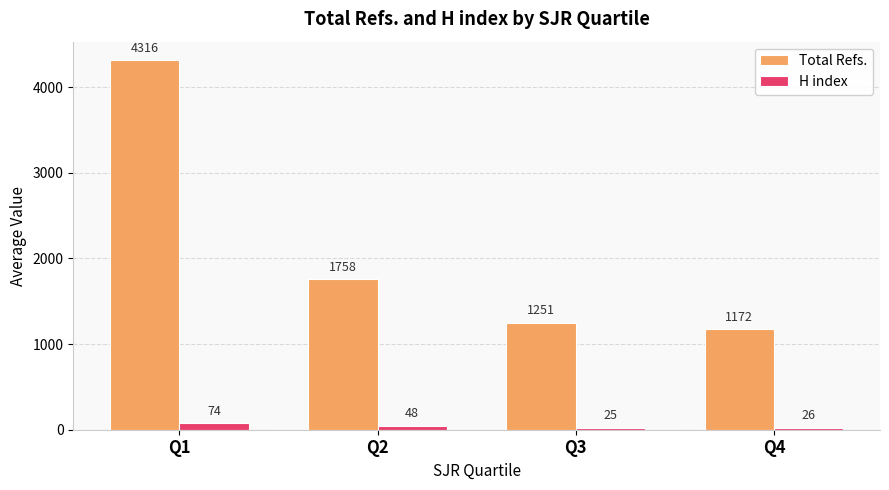

How many data points does each series have?

4